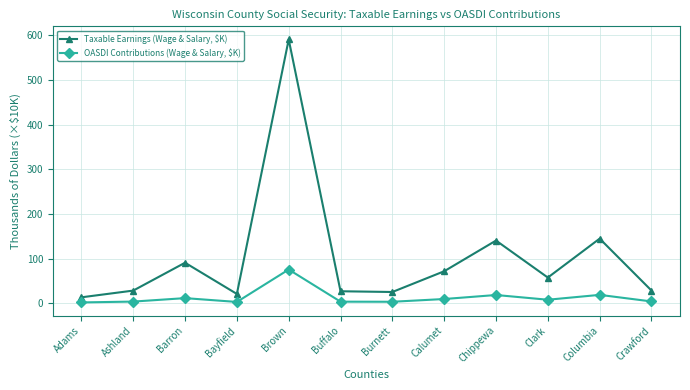

How many data points in Taxable Earnings (Wage & Salary, $K) are above 57?

6